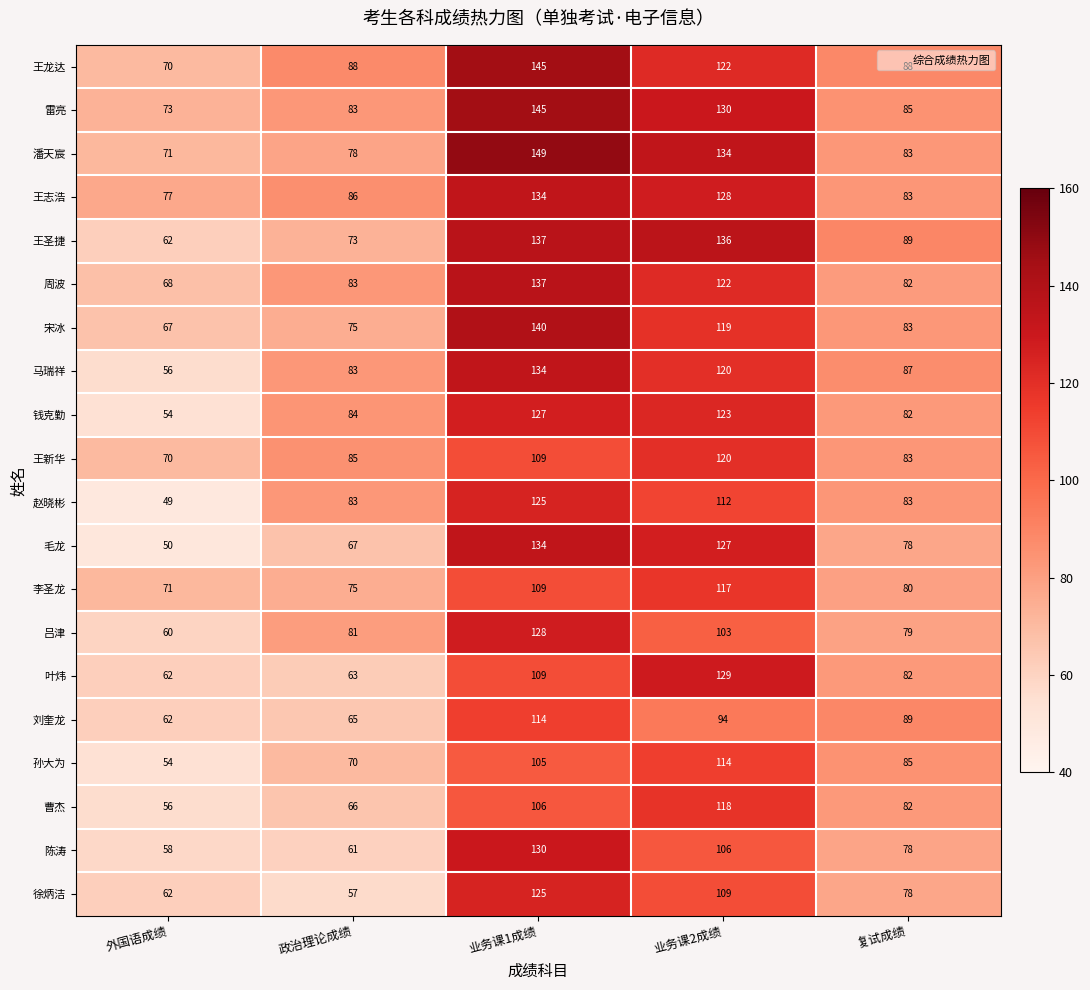

Read the 曹杰 value at 业务课1成绩, to the nearest 5.

105